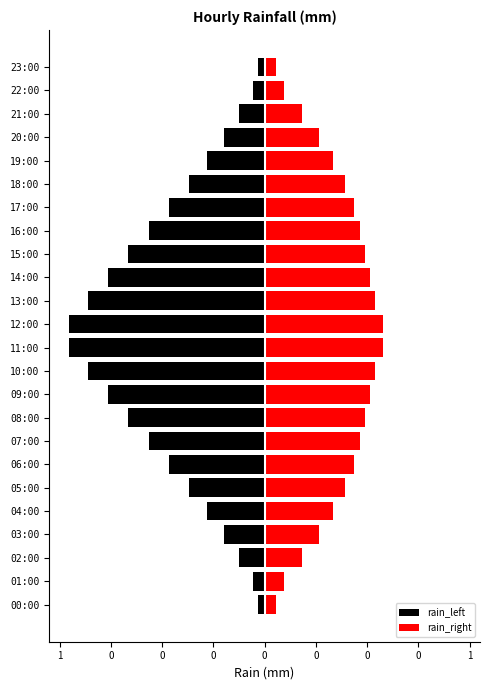

What is the difference between the maximum and minimum values in the rain_left series?

0.9